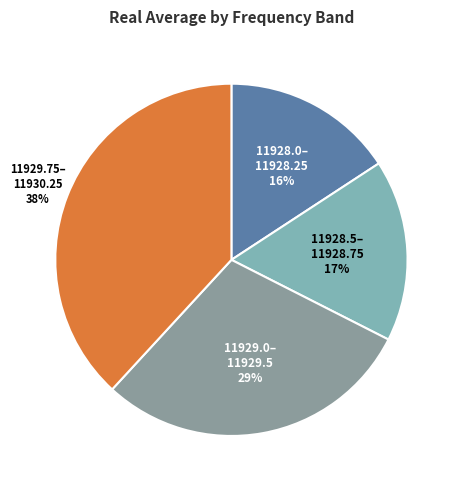

Count the number of slices in the pie.

4